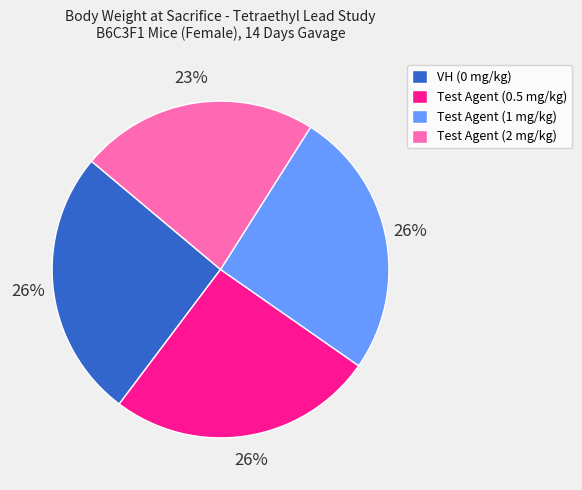

Approximately how many times larger is the value at Test Agent (2 mg/kg) compared to Test Agent (0.5 mg/kg)?

0.9